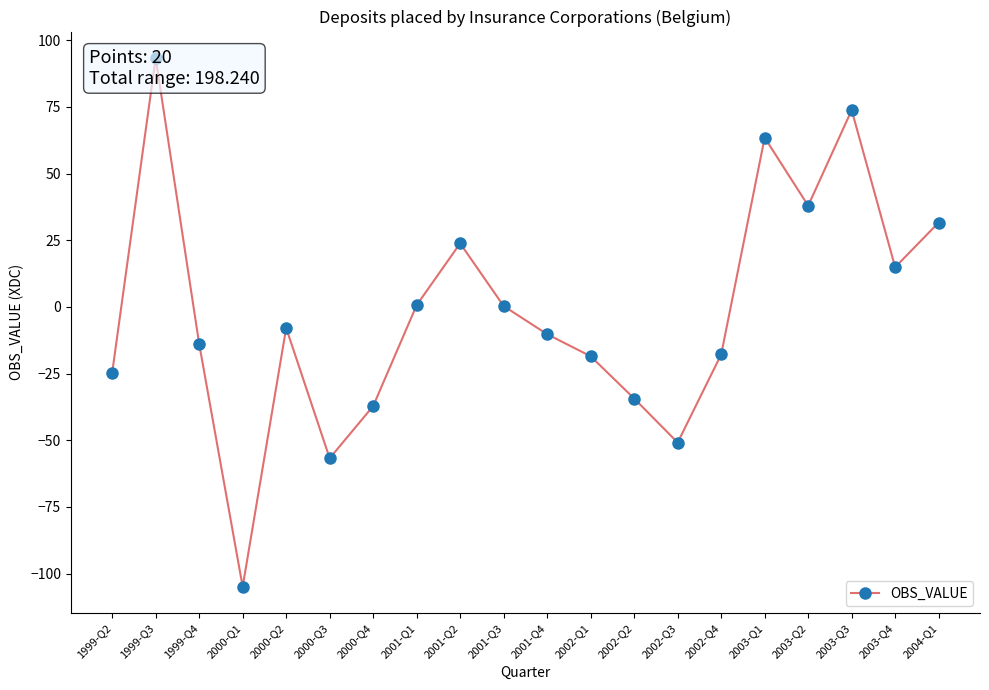

Which has a higher value, 2000-Q3 or 2002-Q2?

2002-Q2